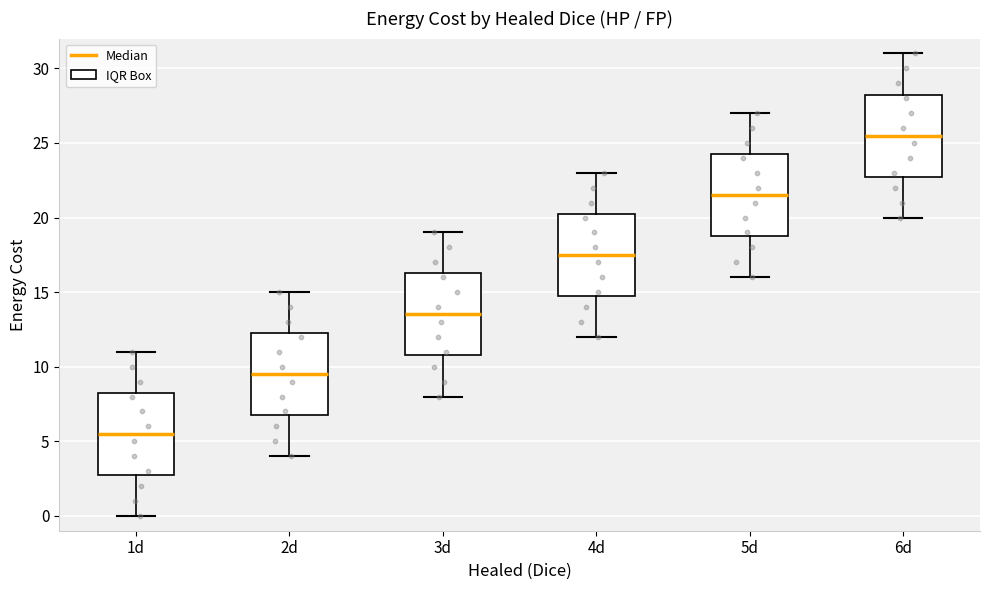

Reading left to right, read every box against the y-axis: the position of its median line, the range the box covers, and the ends of its whiskers. The values are not printed on the chart, so give them approximately, as read against the axis.

1d: median 5.5, box 3.0 to 8.5, whiskers 0.0 to 11.0
2d: median 9.5, box 7.0 to 12.5, whiskers 4.0 to 15.0
3d: median 13.5, box 11.0 to 16.5, whiskers 8.0 to 19.0
4d: median 17.5, box 15.0 to 20.5, whiskers 12.0 to 23.0
5d: median 21.5, box 19.0 to 24.5, whiskers 16.0 to 27.0
6d: median 25.5, box 23.0 to 28.5, whiskers 20.0 to 31.0